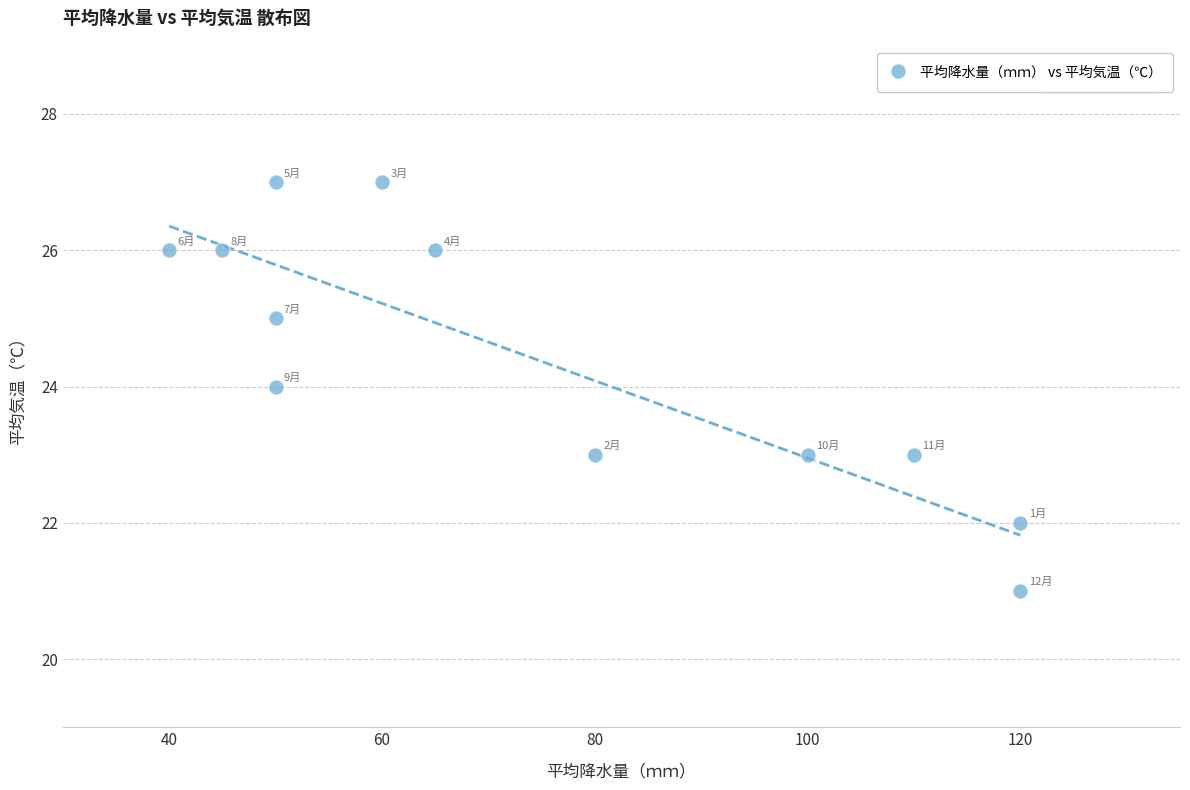

What is the average Y value?

24